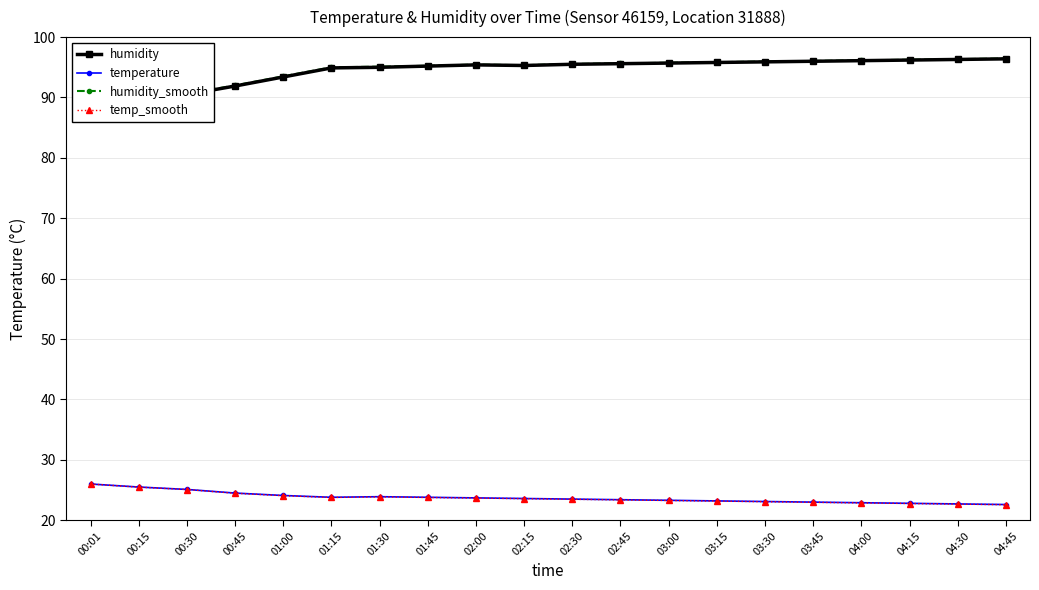

What is the total value across all series at 04:45?

238.0